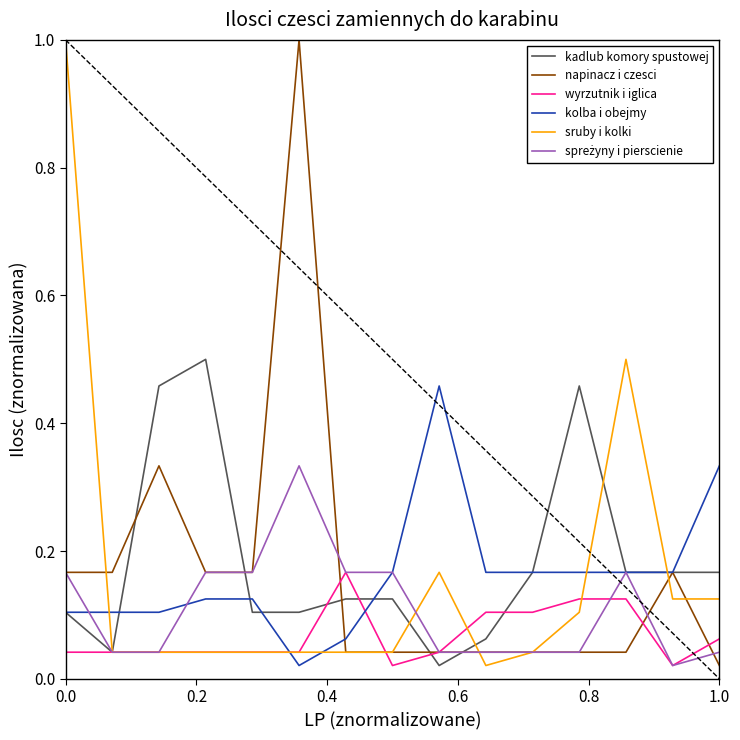

What is the highest value of the sruby i kolki series?

1.0